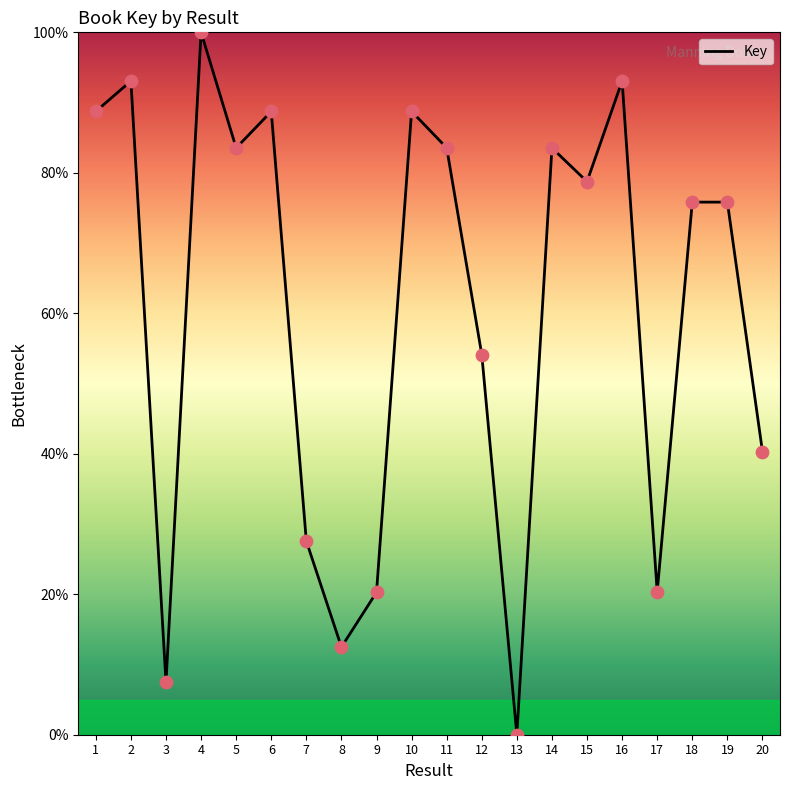

What is the change in value from 8 to 16?

+80.6